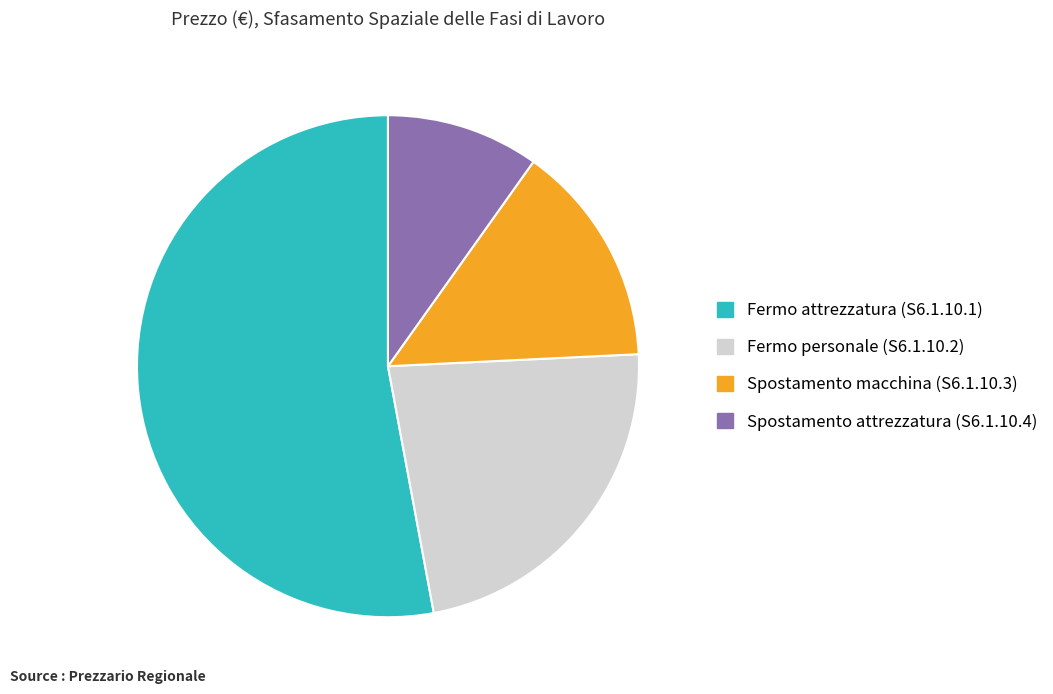

Is it true that Spostamento macchina (S6.1.10.3) is 14% of the pie?

True